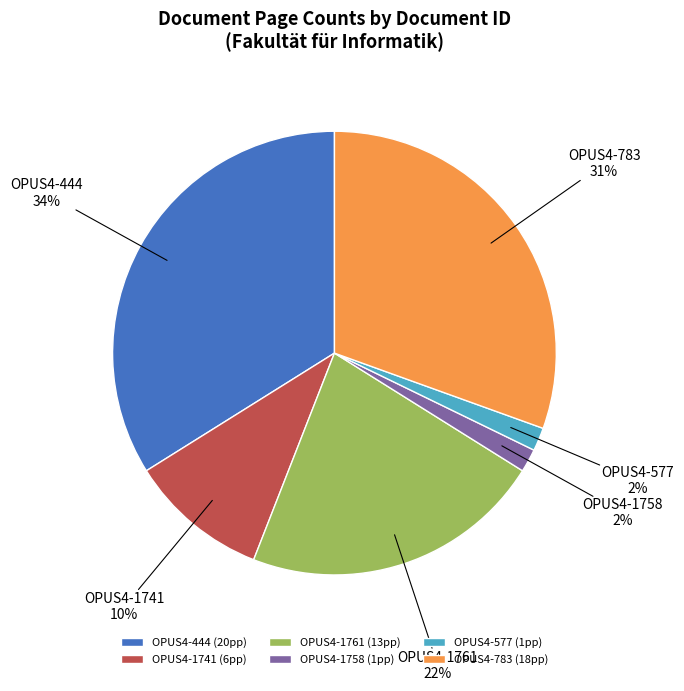

To the nearest percent, what is the difference between the OPUS4-444 and OPUS4-577 slice percentages?

32%